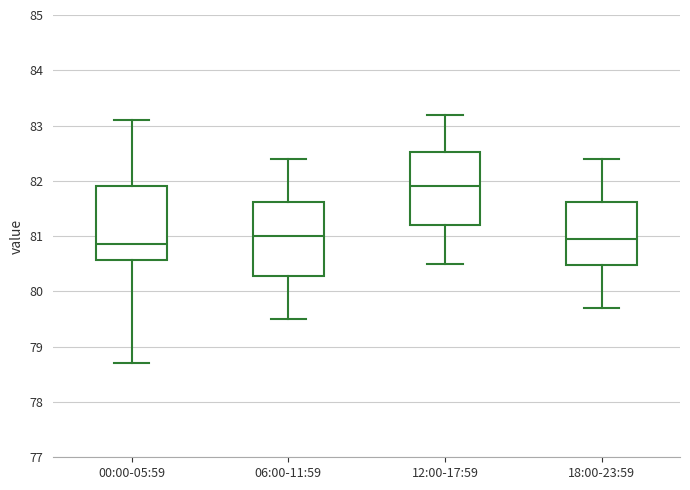

Which box's median line is the lowest?

00:00-05:59